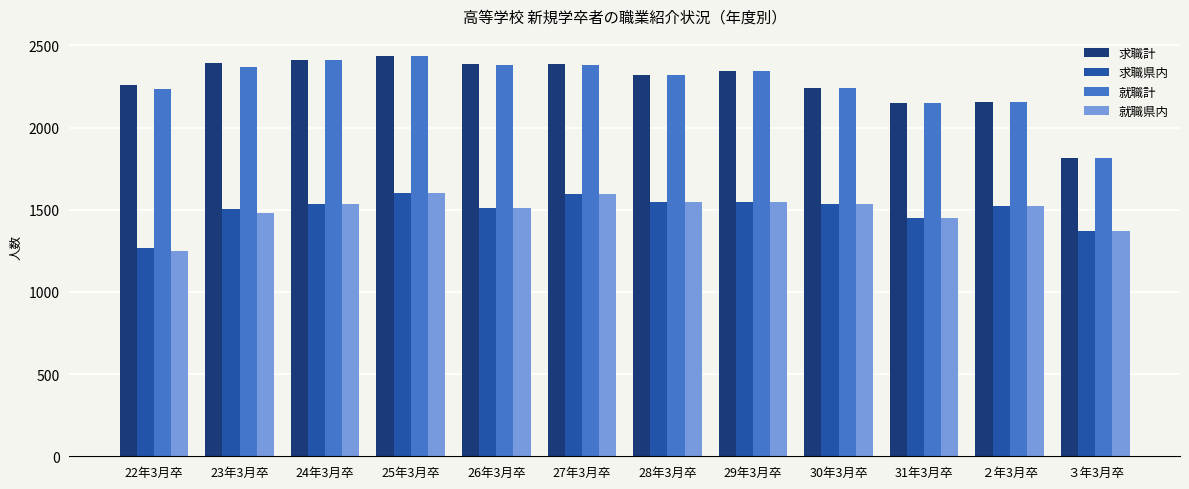

At which label does 求職計 reach its minimum?

３年3月卒